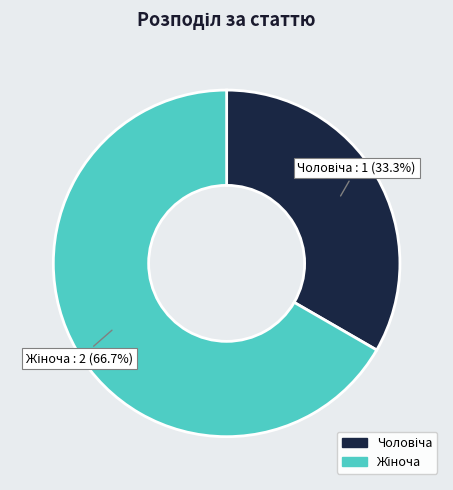

To the nearest percent, what is the average slice percentage?

50%